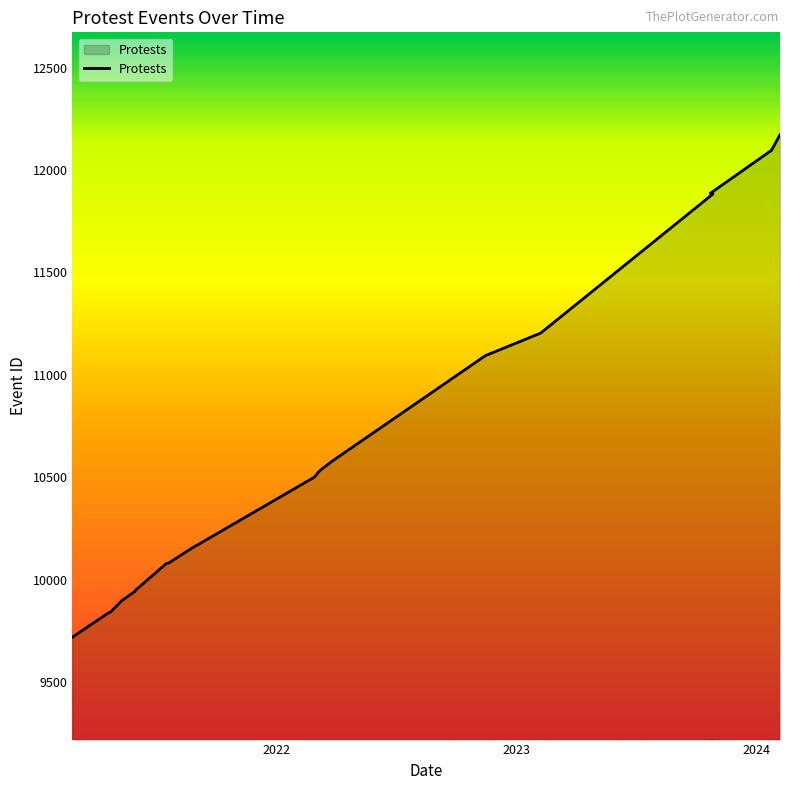

What is the value of the 20th point from the left?

12096